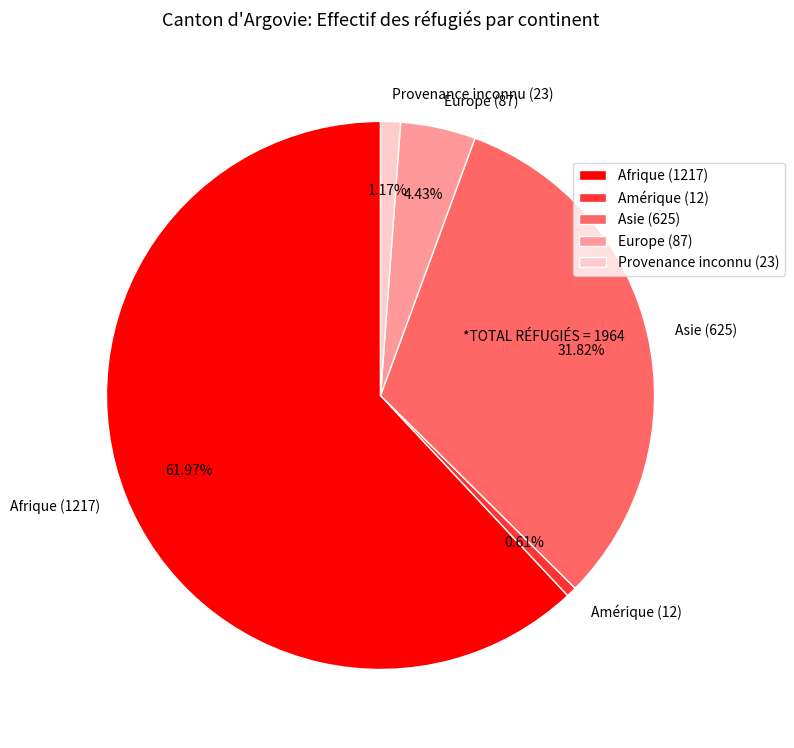

To the nearest percent, what is the average slice percentage?

20%